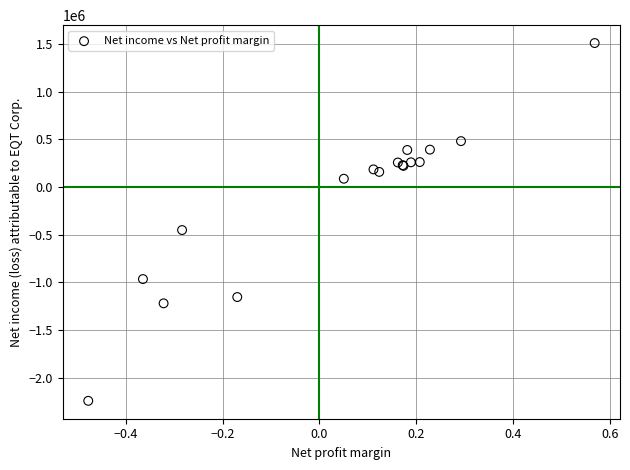

What Y value in the scatter plot is closest to -368019?

-452983